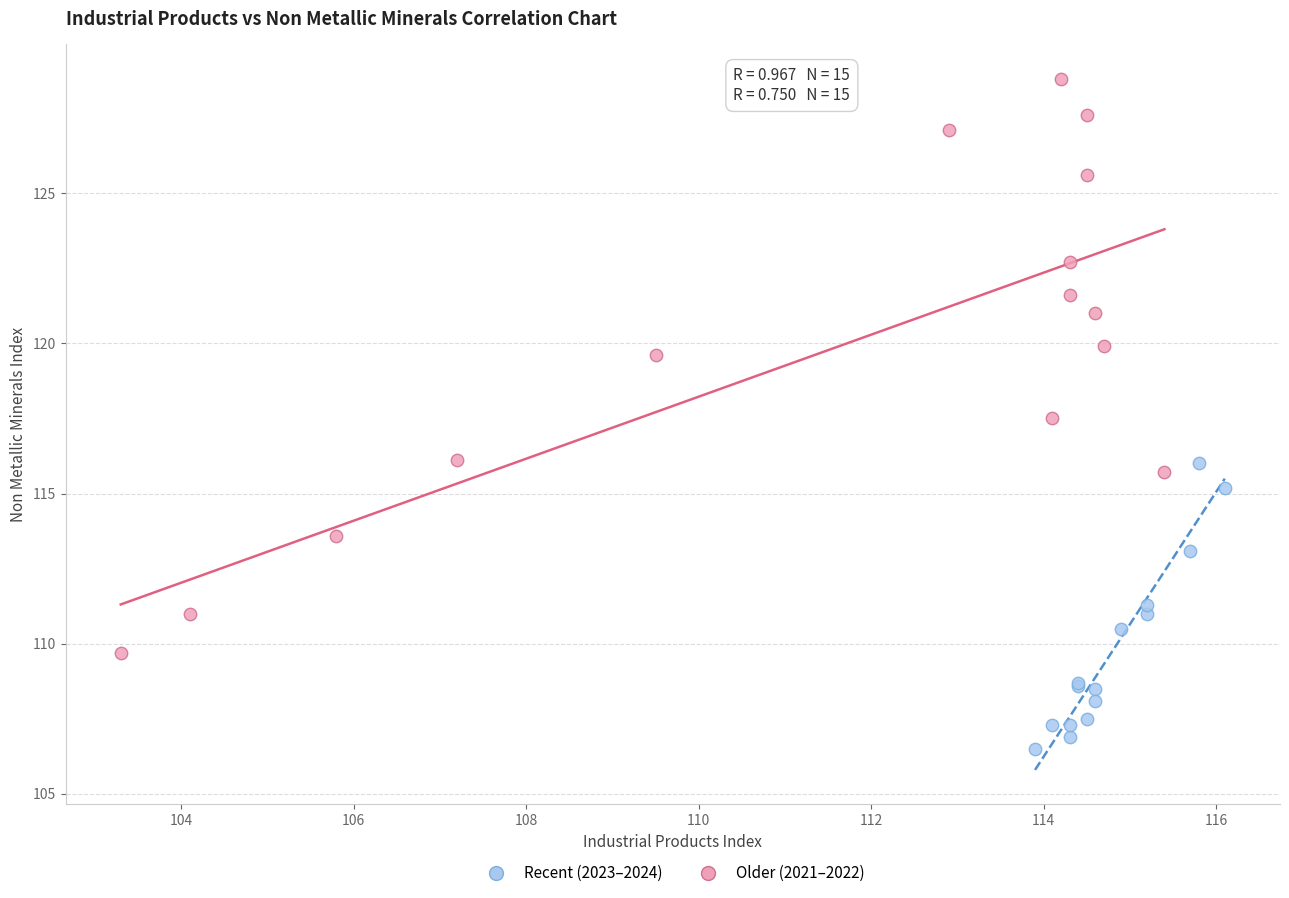

What are all the series names shown in the legend?

Recent (2023–2024), Older (2021–2022)